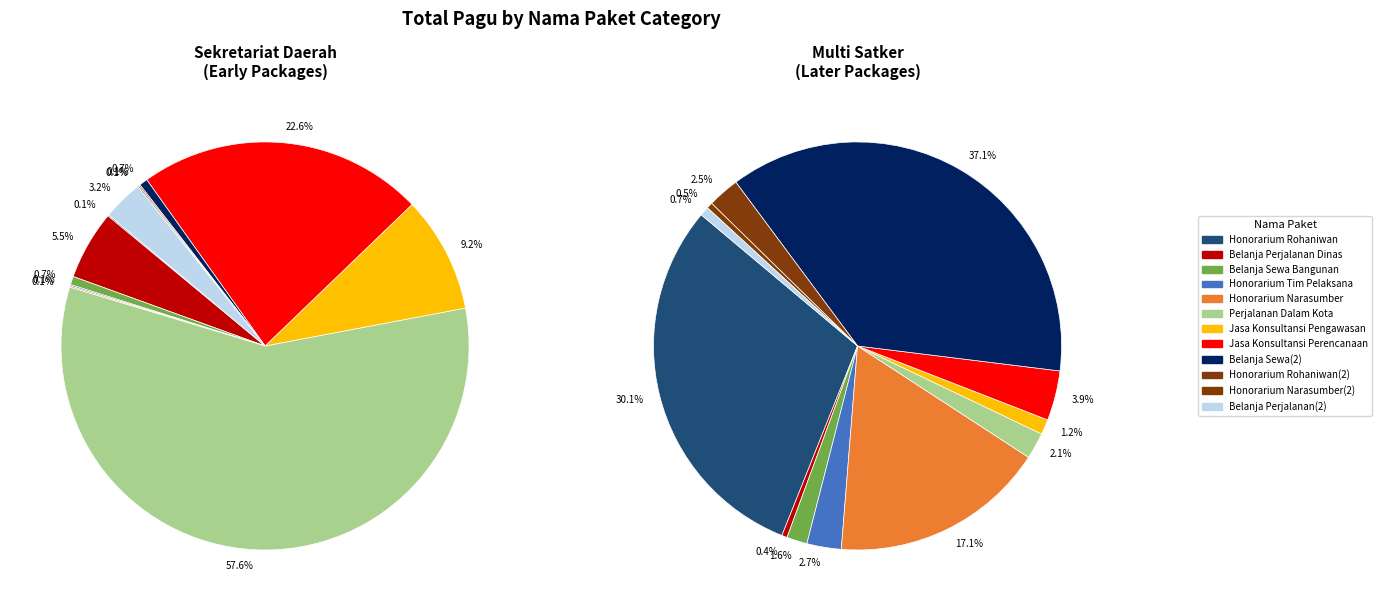

What percentage is the 2 slice, to the nearest percent?

2%